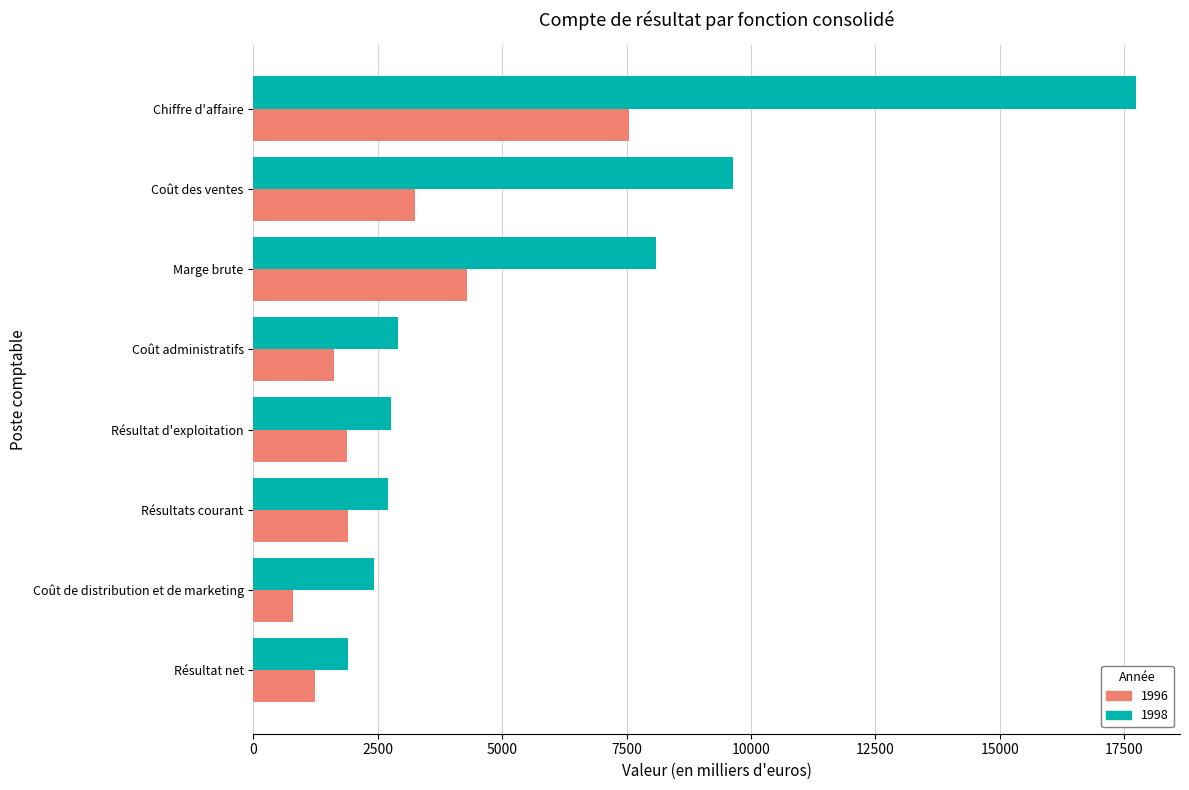

Rank the series at Chiffre d'affaire from lowest to highest value.

1996, 1998